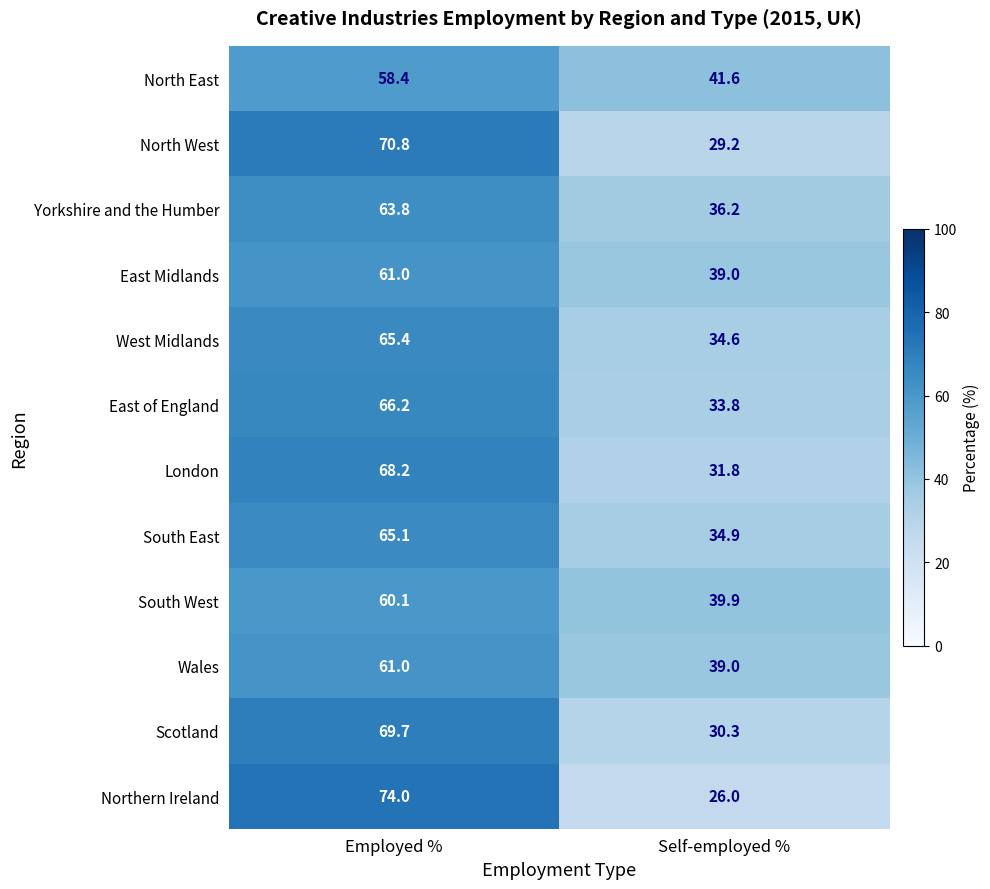

What is the difference between the highest and lowest values at Self-employed %?

15.6